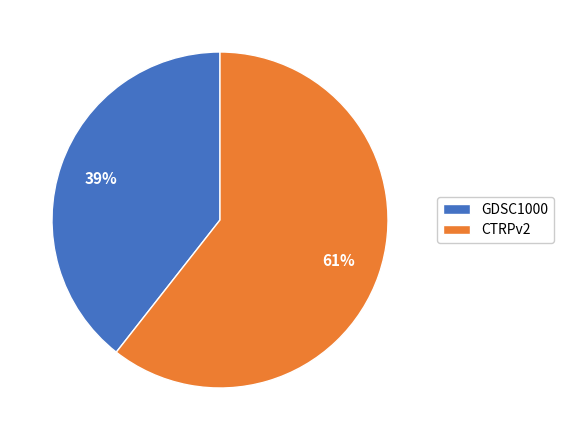

Combined, do CTRPv2 and GDSC1000 account for over 50%?

Yes